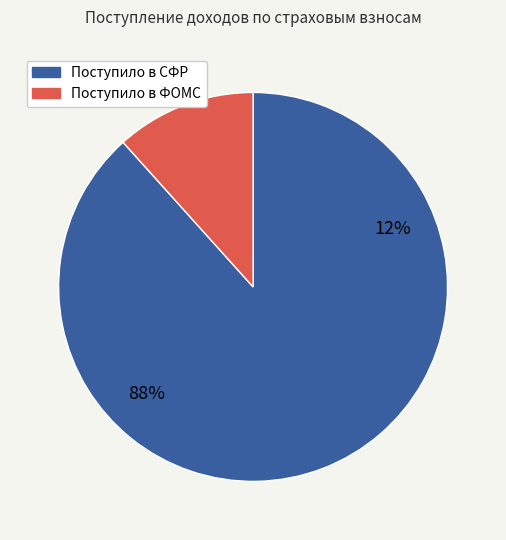

Count the number of slices in the pie.

2